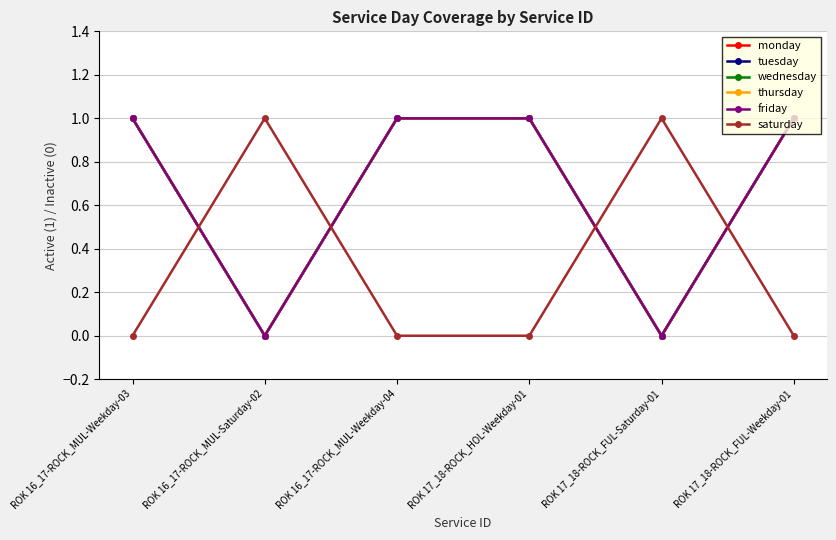

Which category has the lowest value in the saturday series?

ROK 16_17-ROCK_MUL-Weekday-03